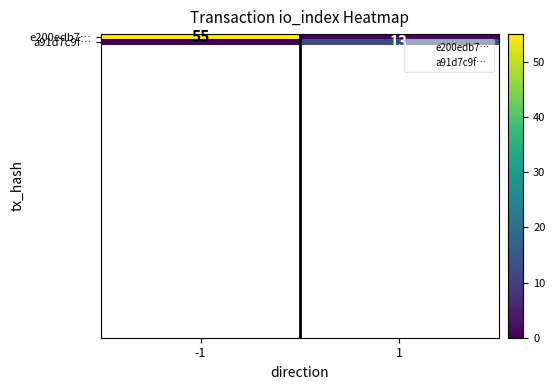

True or false: e200edb7… has a value of 55 at -1.

True